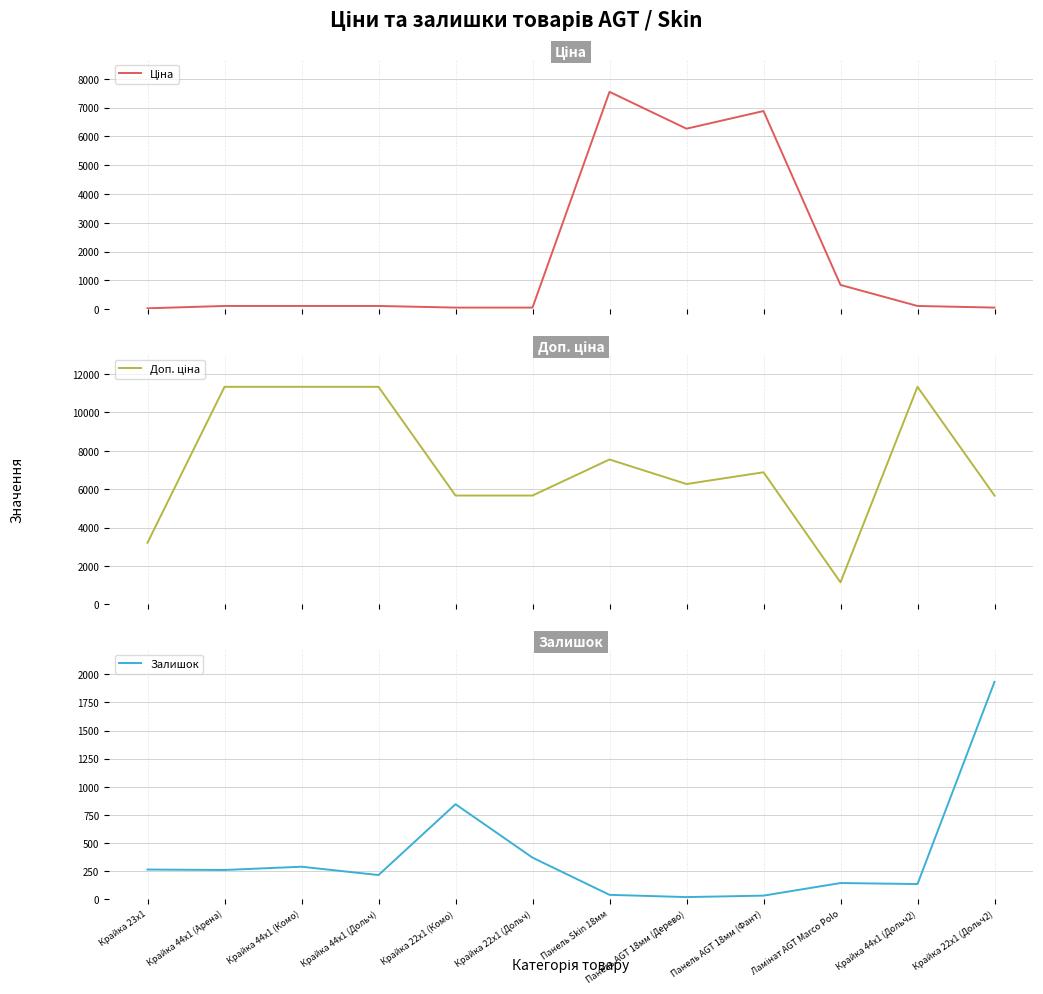

Which series has the largest range (max minus min)?

Доп. ціна